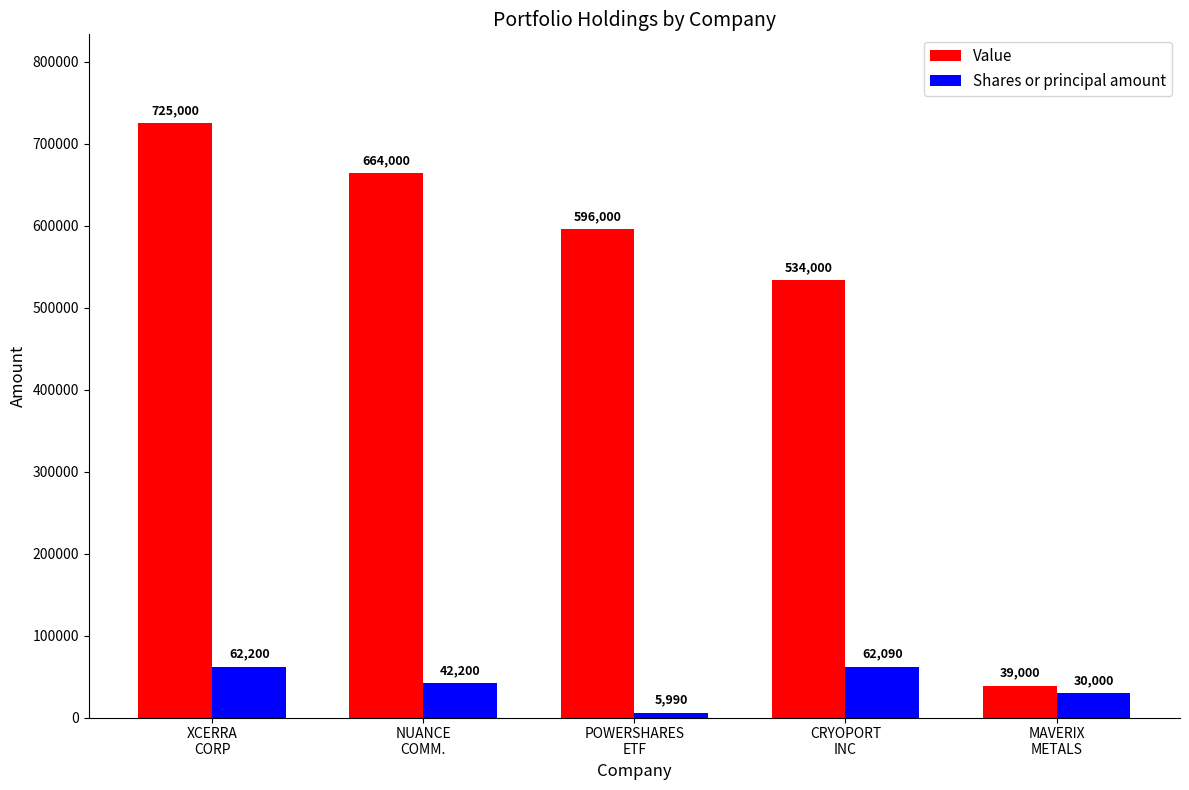

How many bars are there in each group?

2